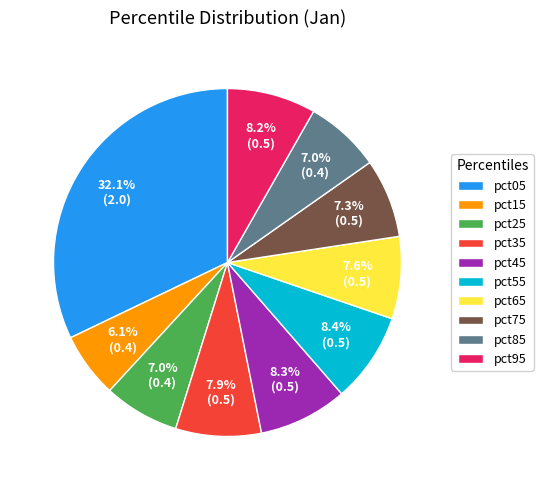

To the nearest percent, what portion does pct15 represent?

6%